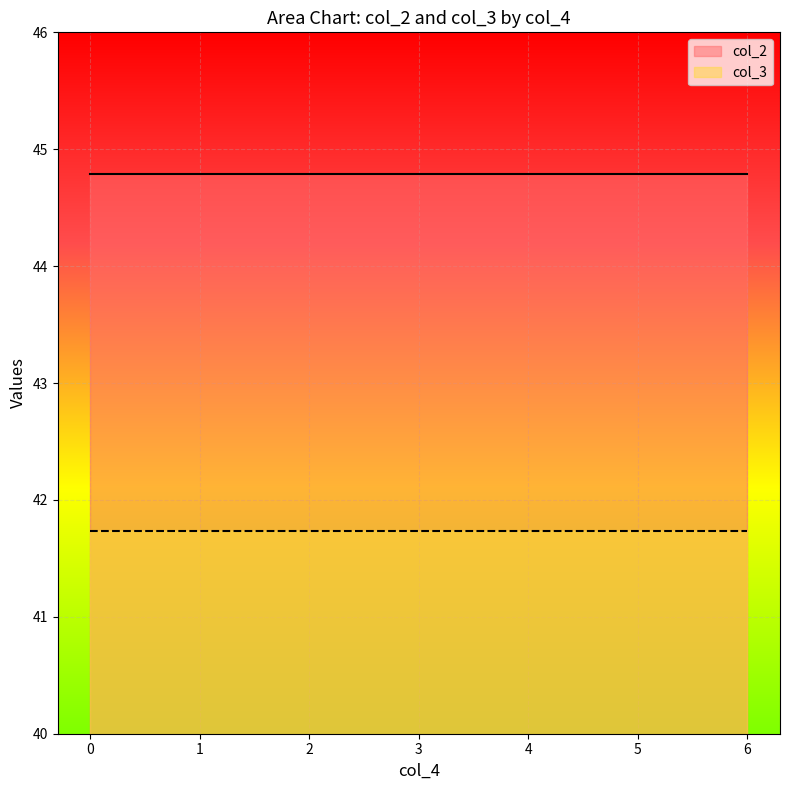

The value of col_2 at 4 is 12.2. True or false?

False